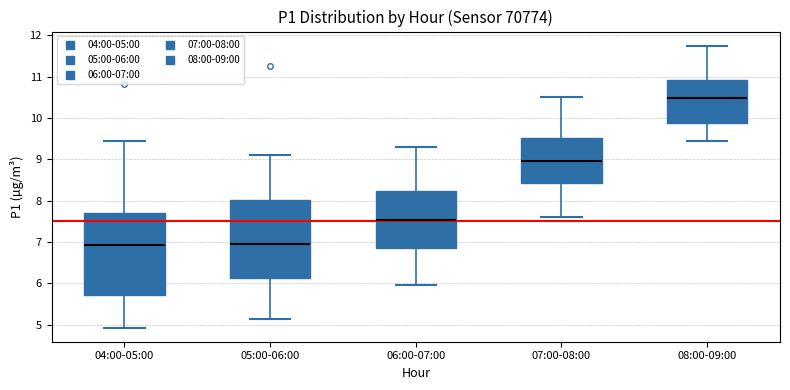

Where does the median line of the box for 07:00-08:00 sit on the y-axis? The values are not printed on the chart, so give them approximately, as read against the axis.

9.0